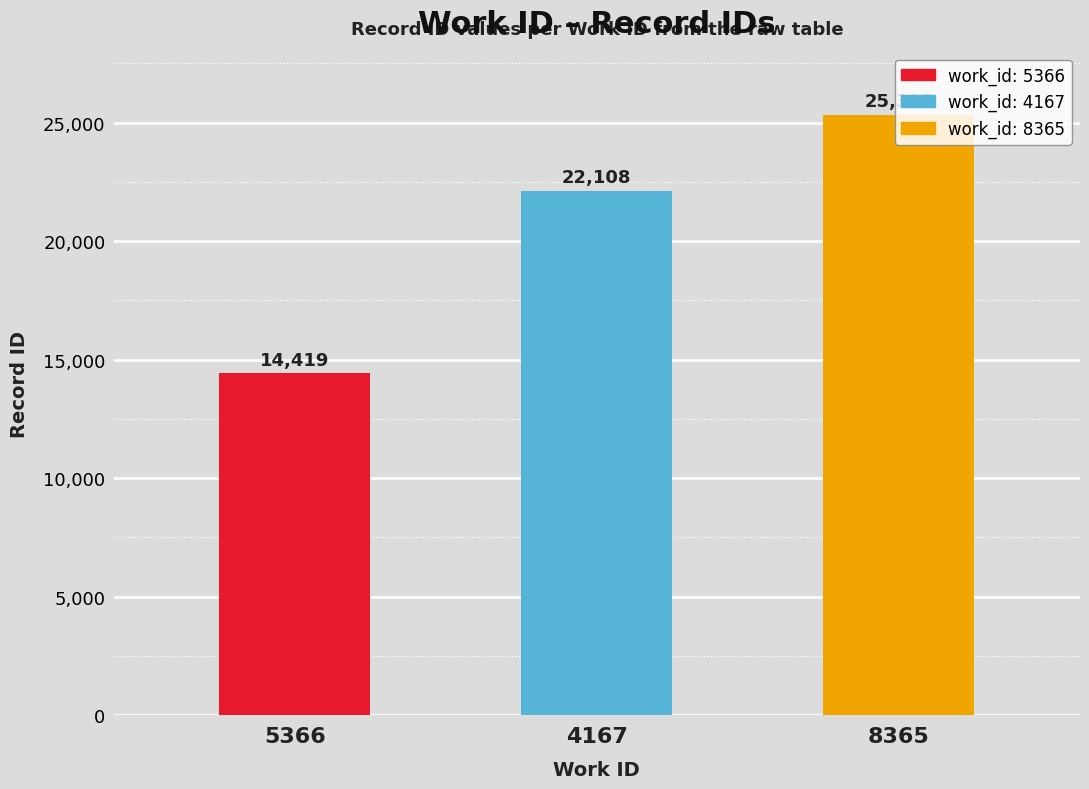

The chart shows a value of 21345 at 5366. True or false?

False